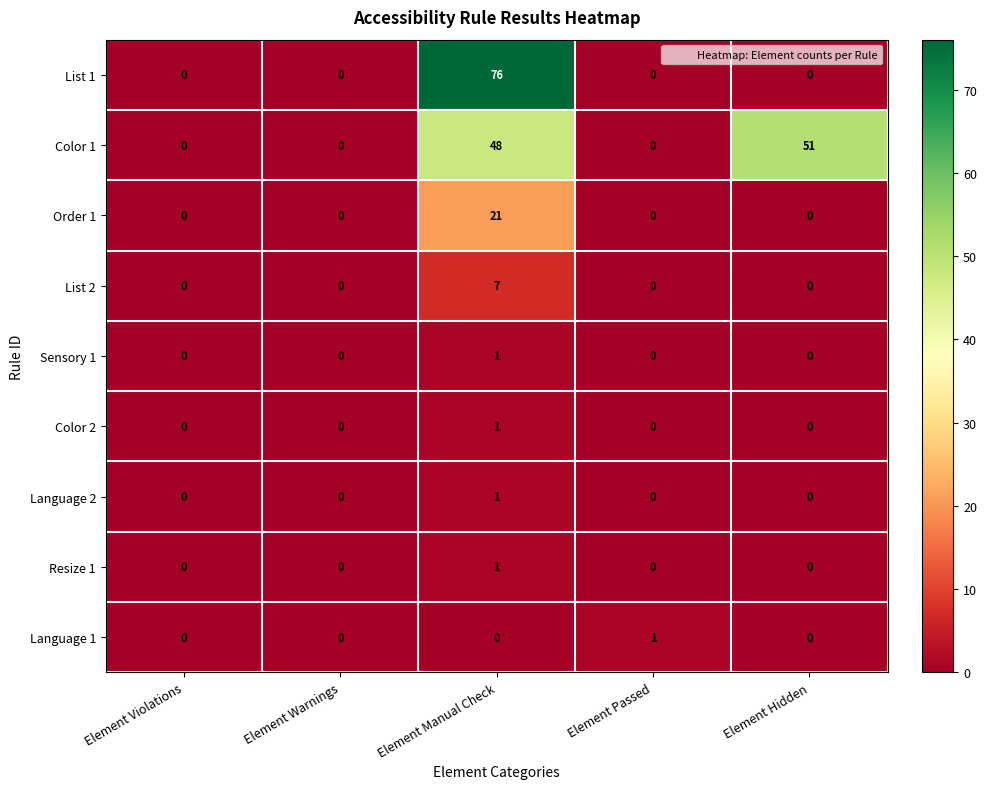

At which category is the sum across all series the highest?

Element Manual Check